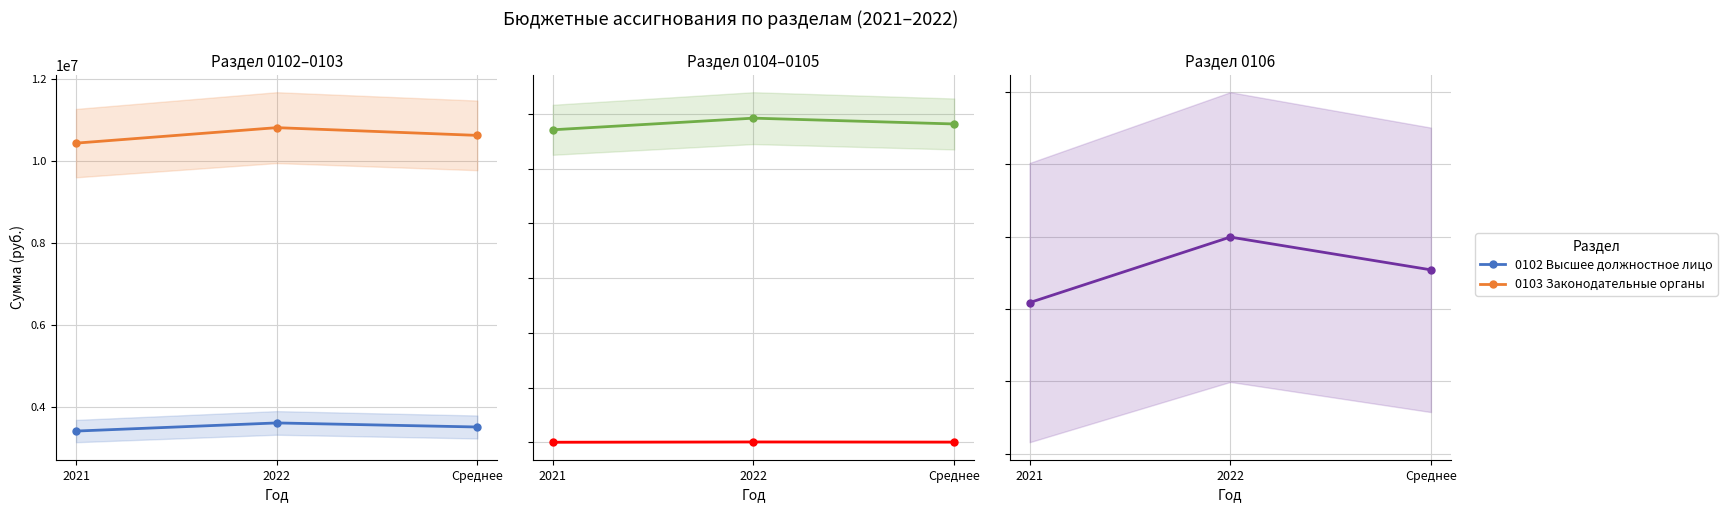

What is the sum of all 0106 Финансовые органы values?

73623413.7